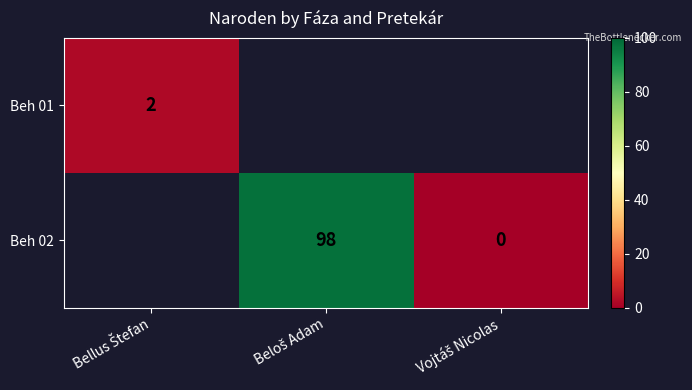

What is the minimum value for Beh 01?

2.0